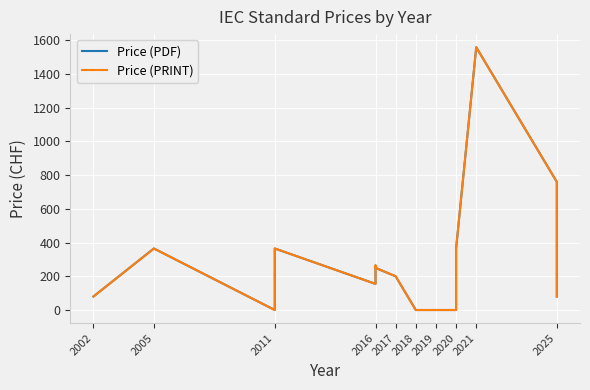

Which series changed the most between 2002 and 2019?

Price (PDF)